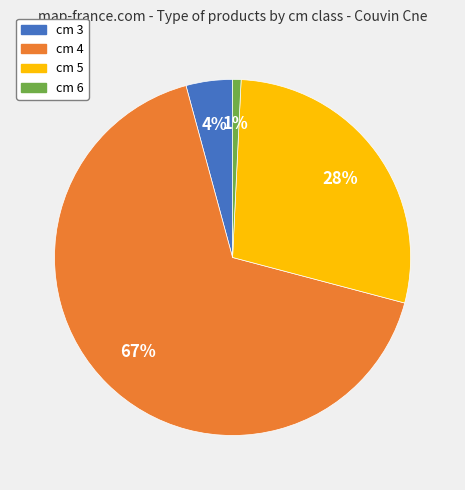

How many slices are in this pie chart?

4